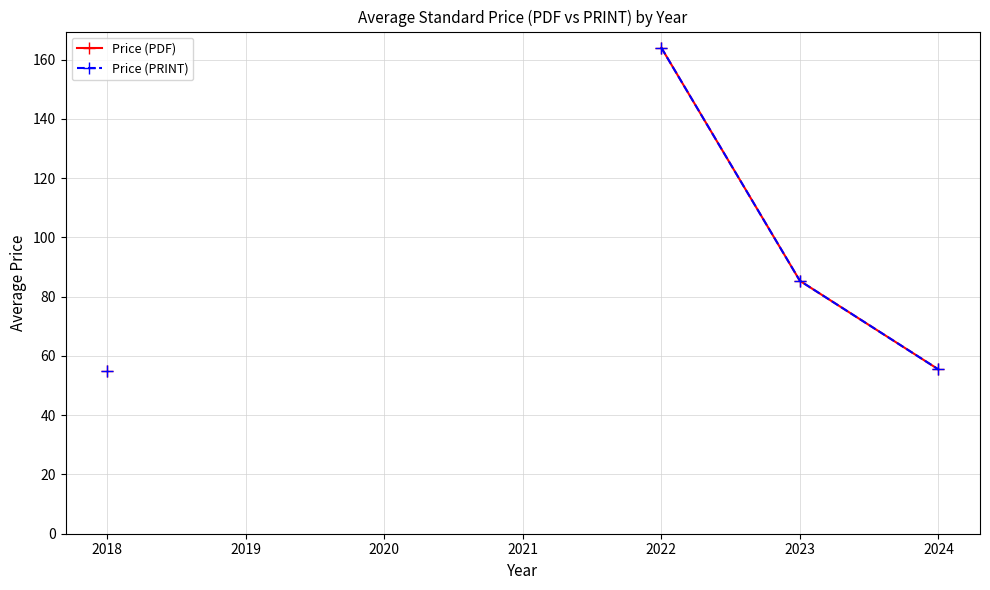

How many categories are shown in the chart?

7